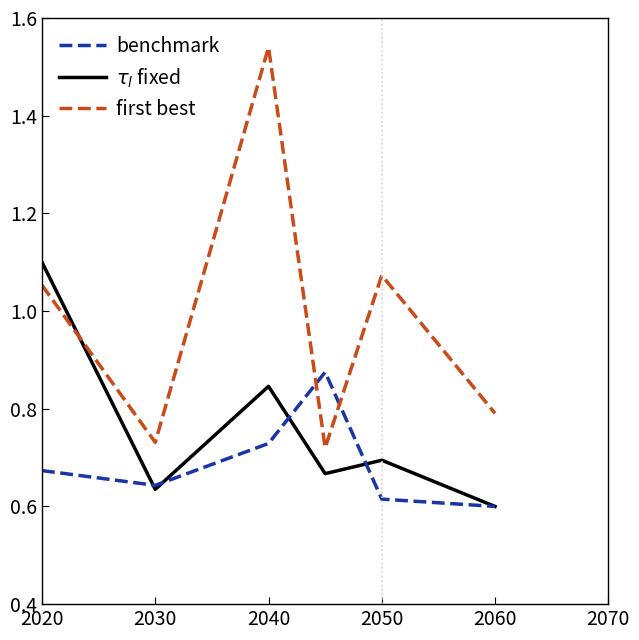

In $\tau_l$ fixed, how many points are lower than both neighbors (excluding endpoints)?

1